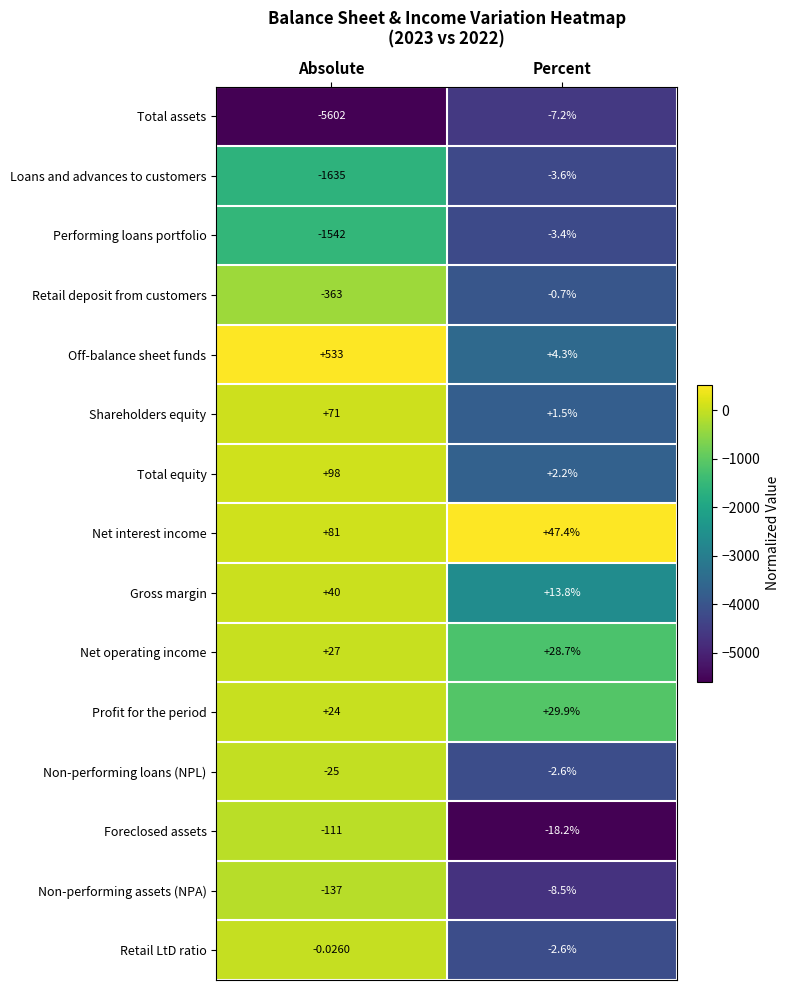

Which category has the lowest value in the Non-performing loans (NPL) series?

Absolute